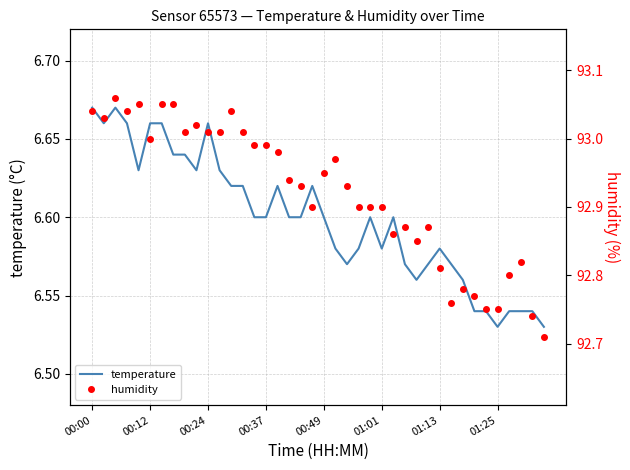

At how many categories does at least one series exceed 9?

40